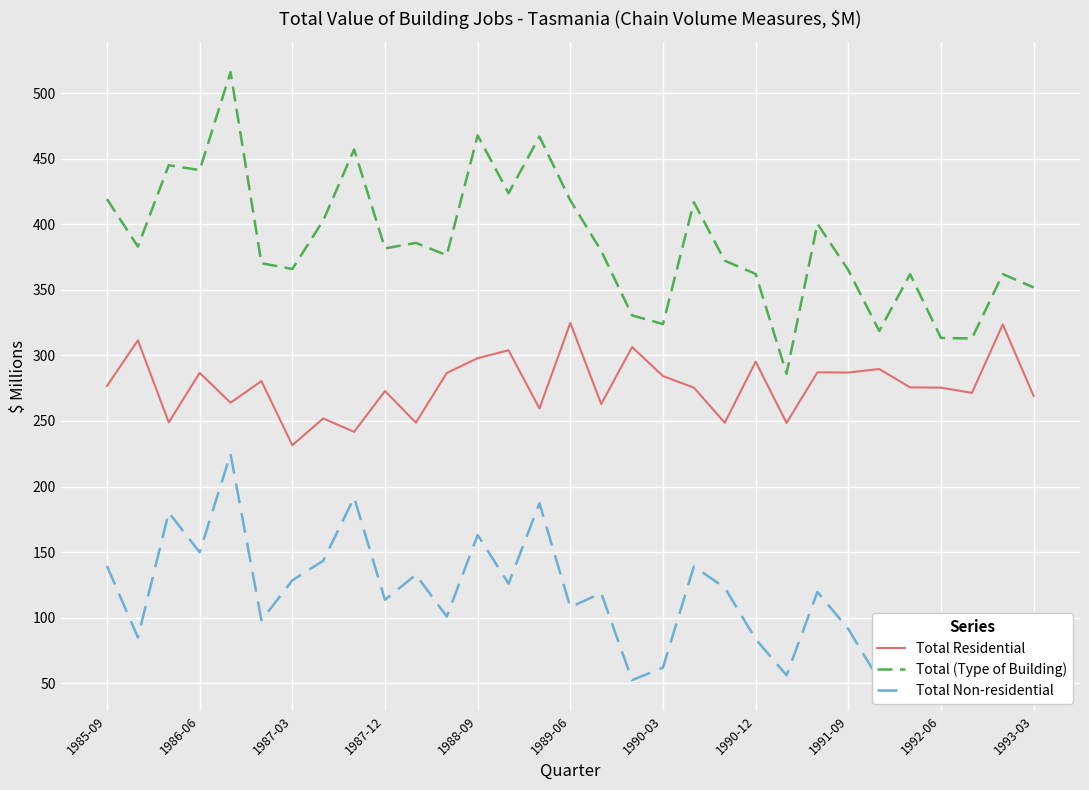

True or false: Total Residential and Total (Type of Building) cross at least once.

False